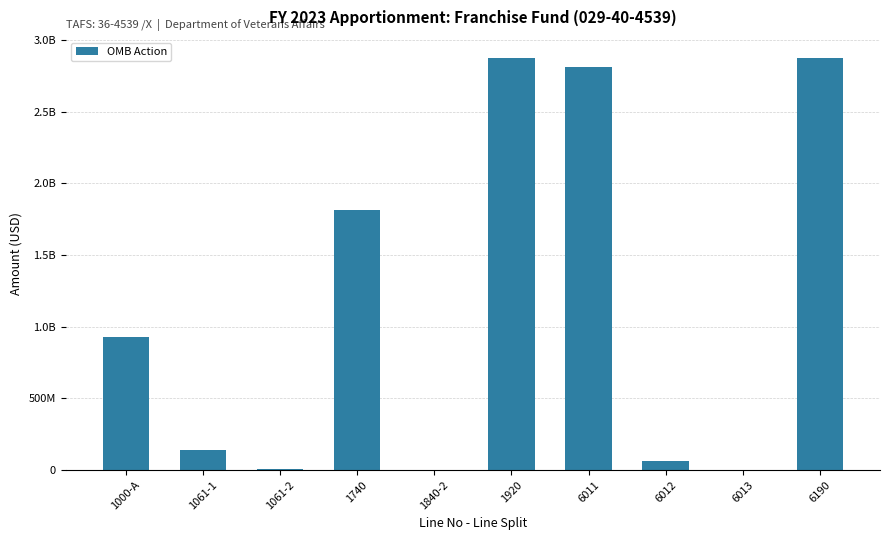

Between 1061-2 and 1840-2, which is larger?

1061-2